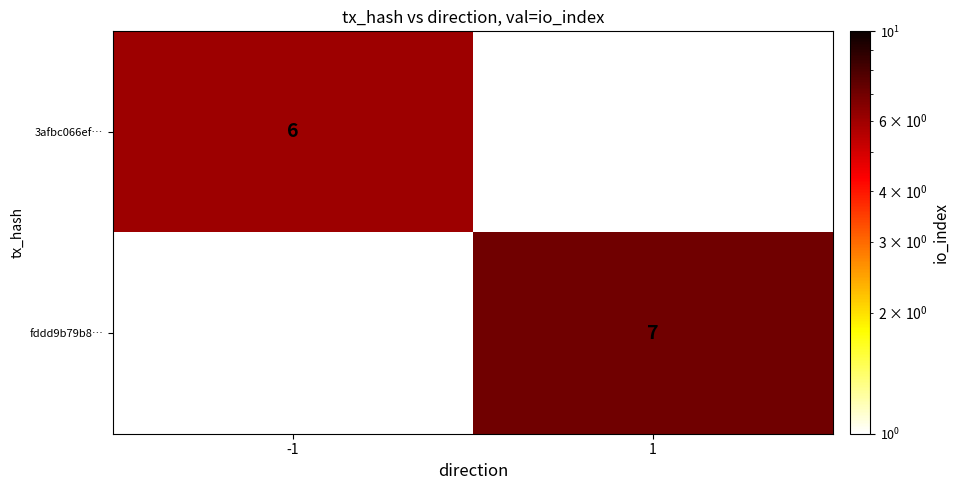

Is the value of 3afbc066ef… at -1 greater than the value of fddd9b79b8… at 1?

No